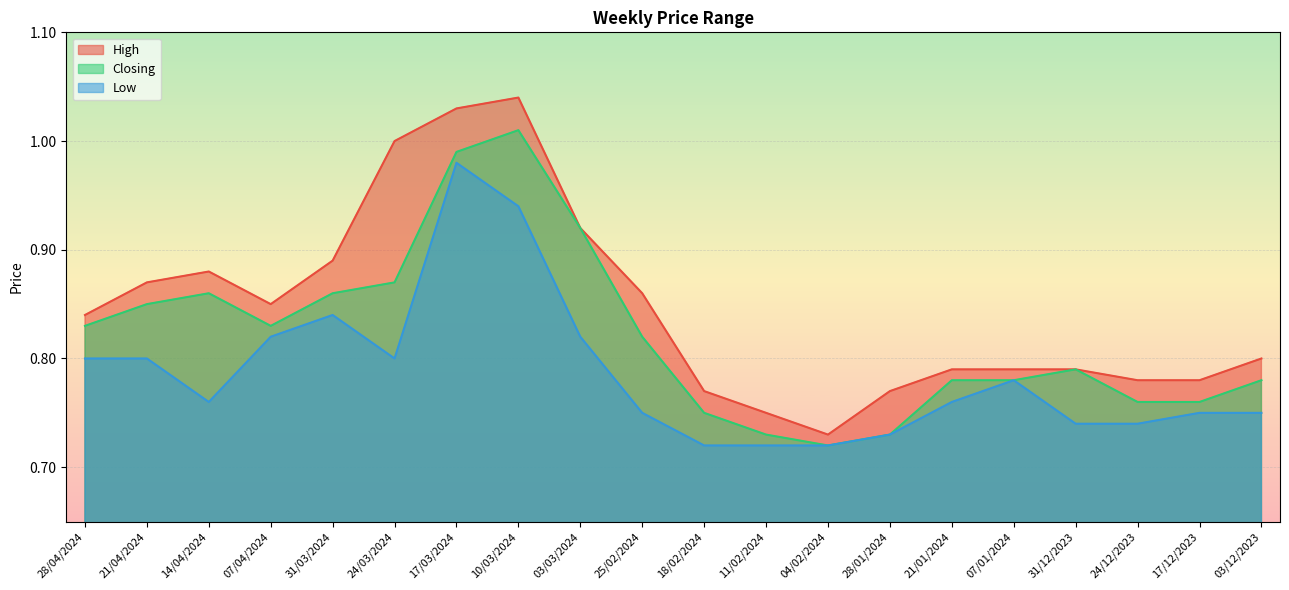

True or false: Closing and Low intersect in this chart.

False